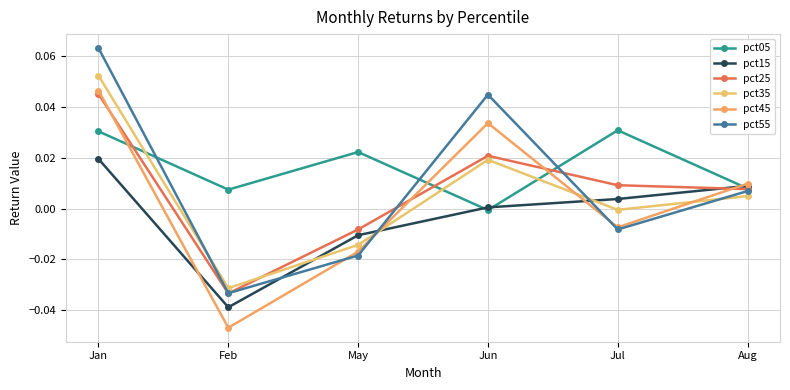

How many lines are shown in the chart?

6